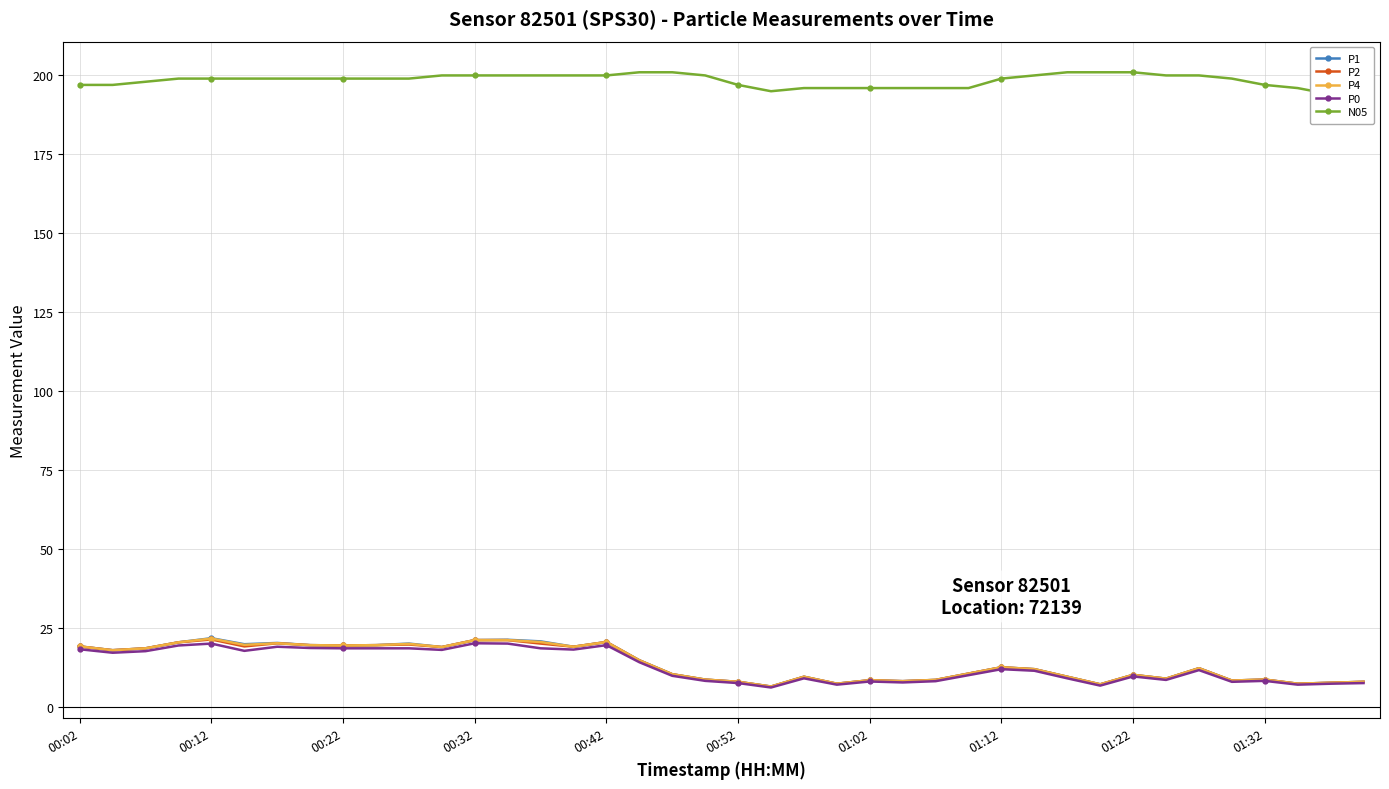

How many distinct data groups are displayed?

5